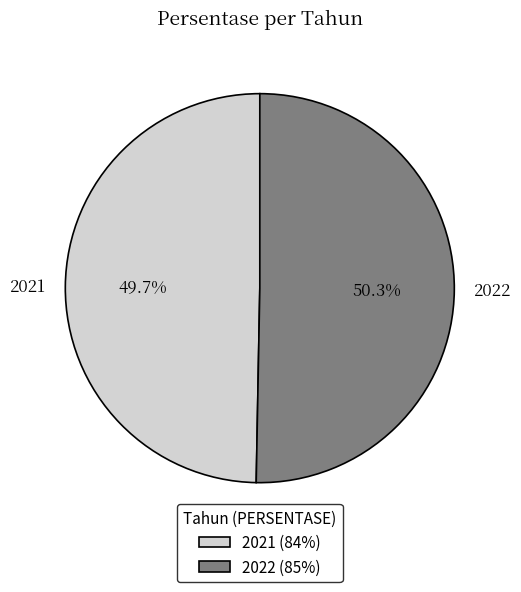

What is the majority slice?

2022